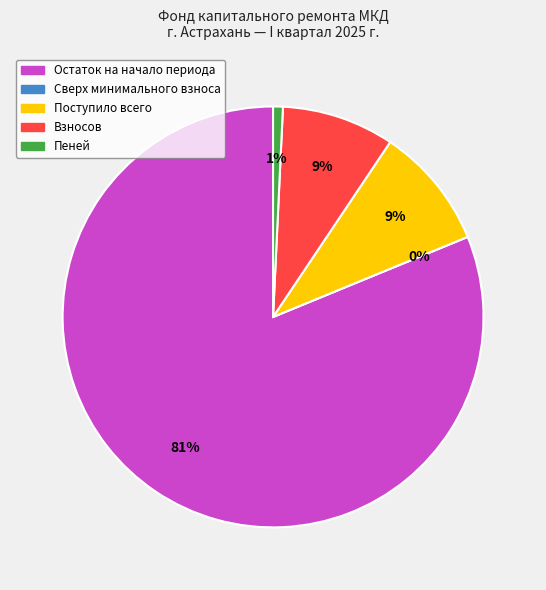

Which slice is the smallest?

Сверх минимального взноса